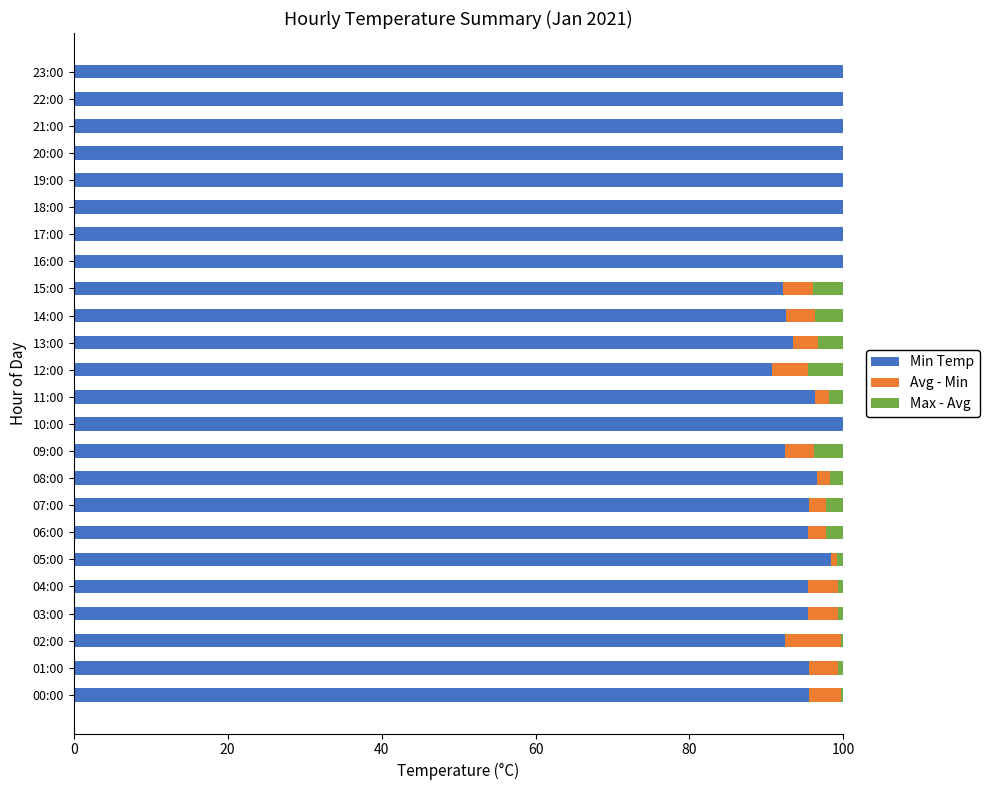

What is the total value across all series at 09:00?

100.0